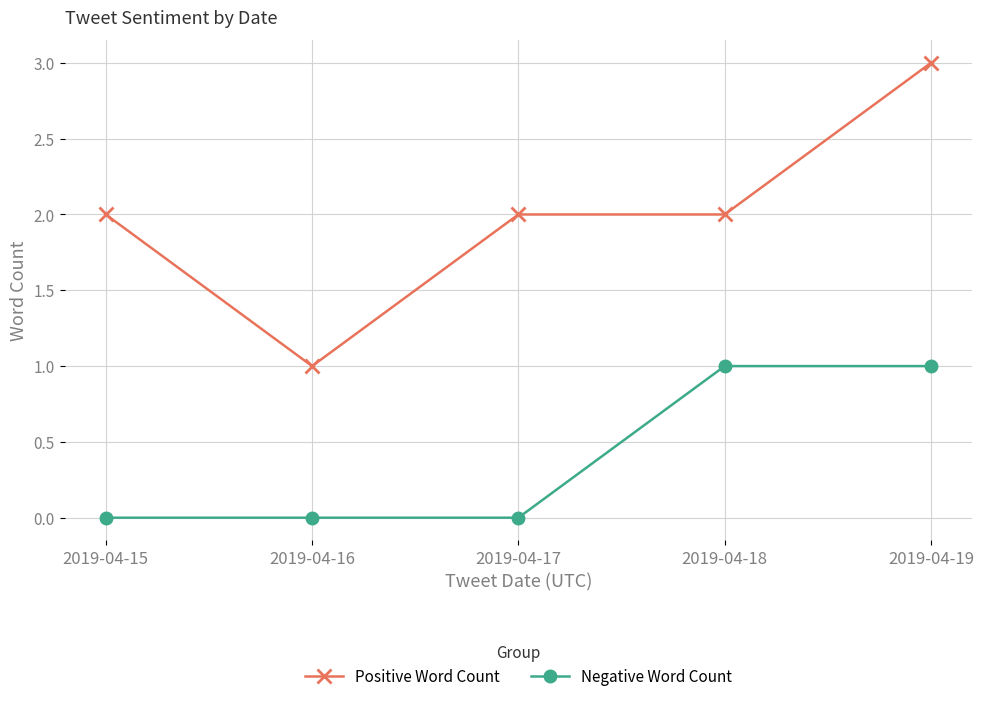

What is the difference between the maximum and minimum values in the Positive Word Count series?

2